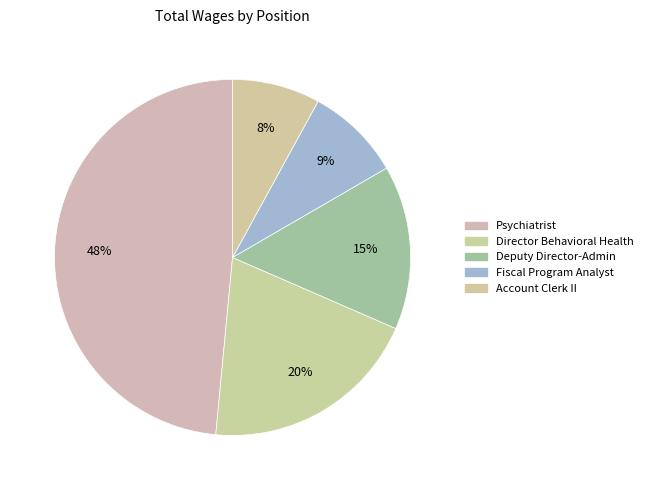

How many slices are in this pie chart?

5